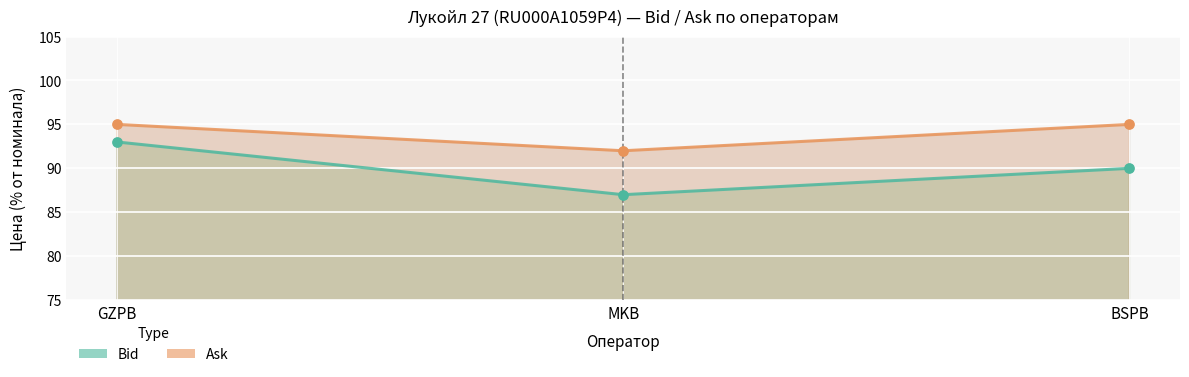

Which series has the widest spread of Y values?

Bid